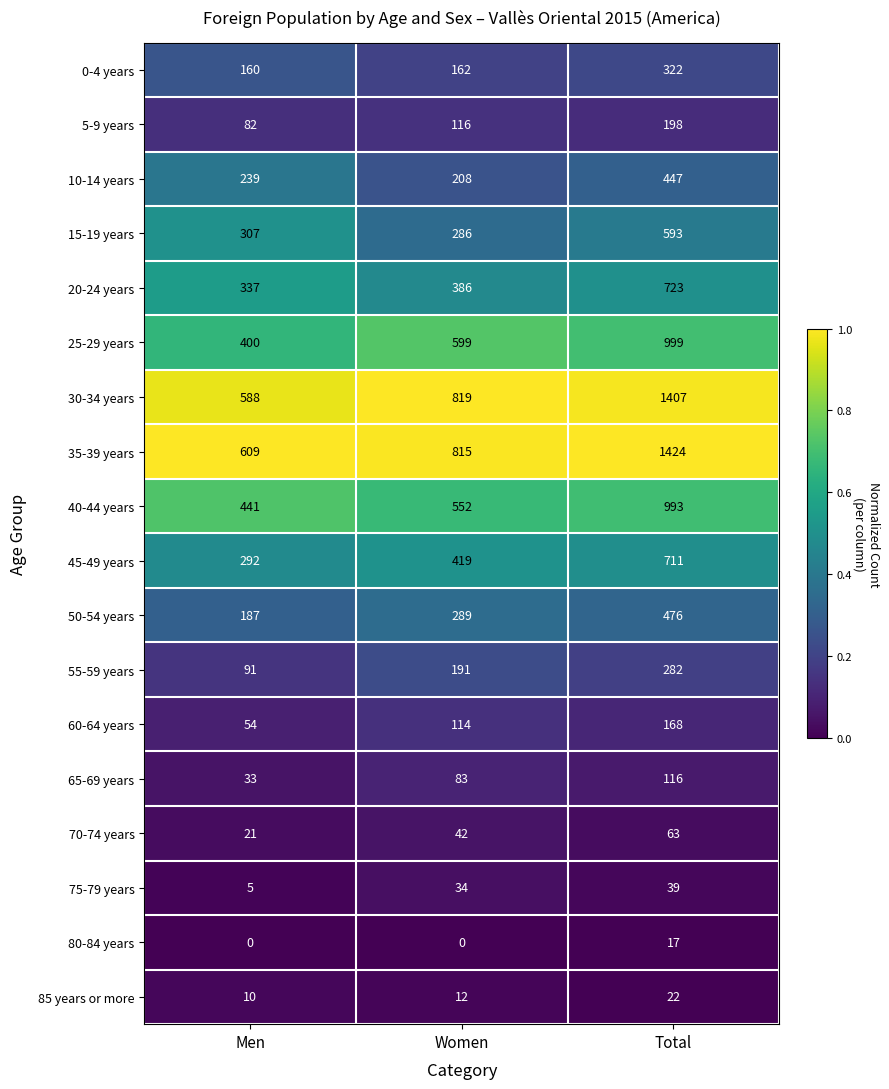

List the labels in order of 75-79 years value, largest first.

Total, Women, Men